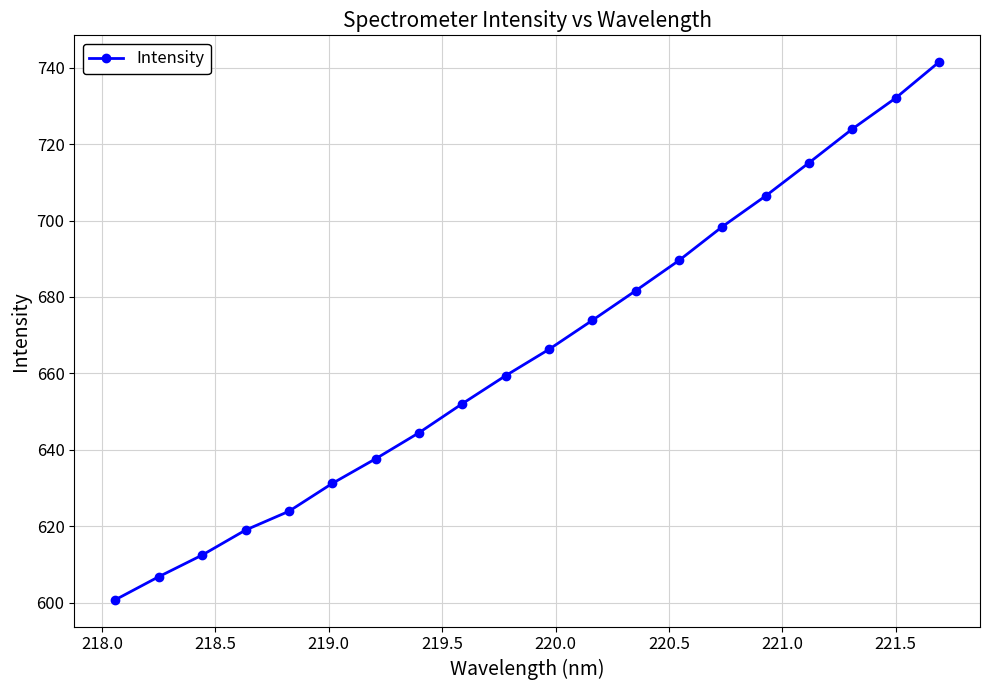

What is the value of the 17th point from the left?

715.1